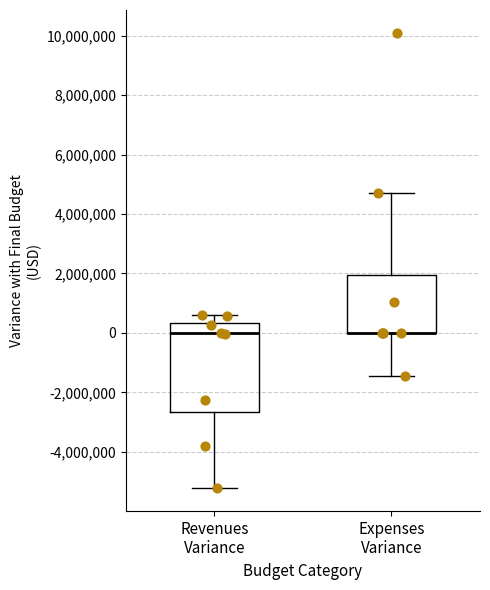

Which box is the tallest, from its lower edge to its upper edge?

Revenues Variance